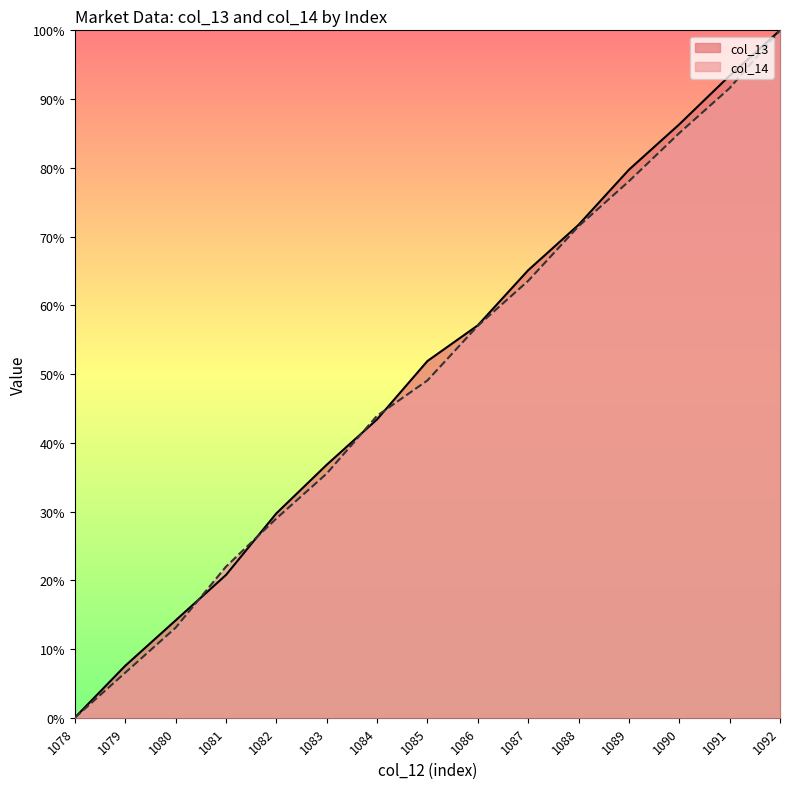

Reading left to right, list all the values displayed in this chart.

col_13: 1078=0.0	1079=7.5	1080=14.2	1081=20.8	1082=29.7	1083=36.8	1084=43.4	1085=51.9	1086=57.1	1087=65.1	1088=71.7	1089=79.7	1090=86.3	1091=93.4	1092=100.0
col_14: 1078=0.0	1079=6.5	1080=13.1	1081=22.0	1082=29.0	1083=35.5	1084=43.9	1085=49.1	1086=57.0	1087=63.6	1088=71.5	1089=78.0	1090=85.0	1091=91.6	1092=100.0